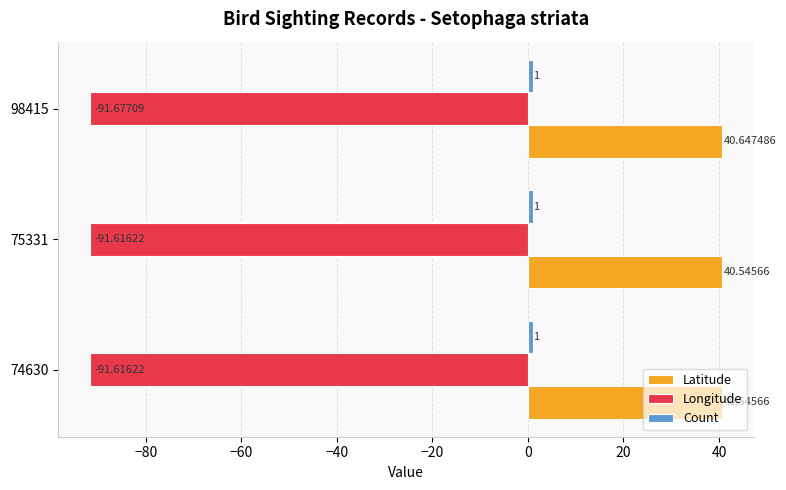

What is the total value across all series at 75331?

-50.1